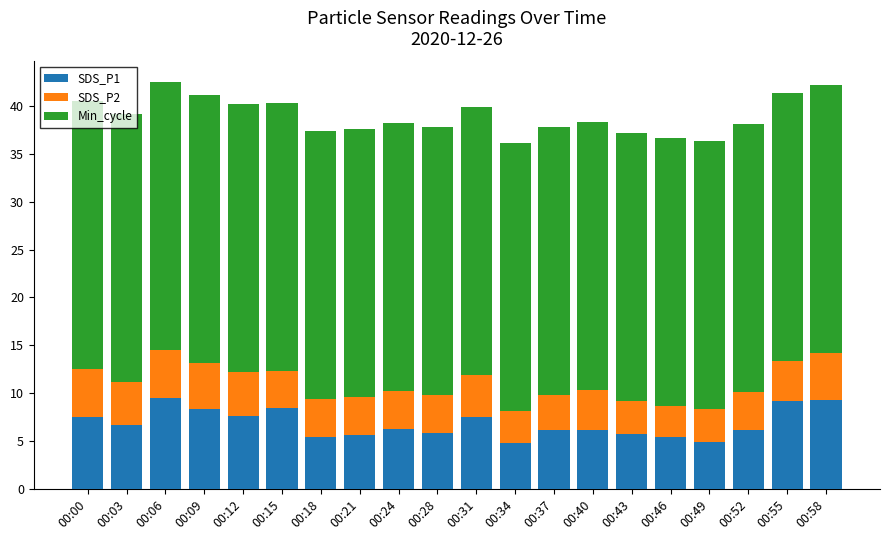

The SDS_P1 series shows 2.9 at 00:28. True or false?

False